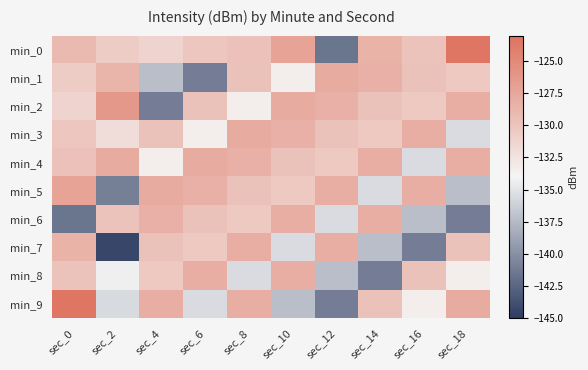

Which series has the largest range (max minus min)?

min_0